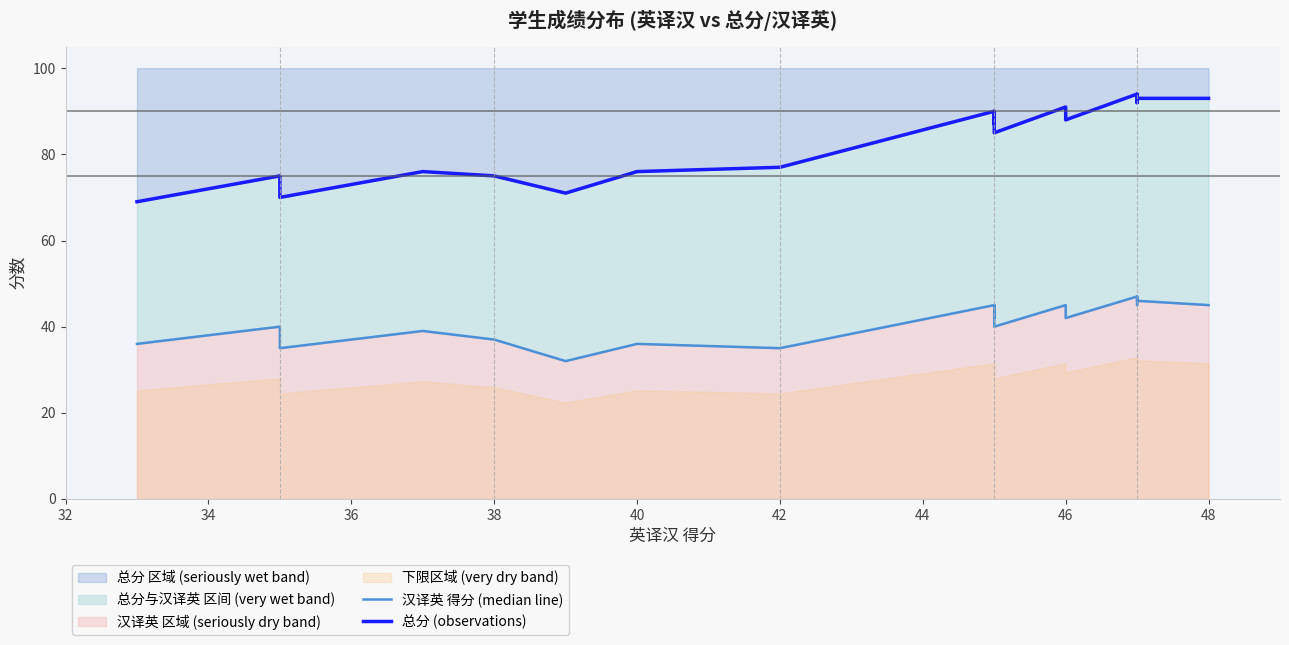

Reading left to right, what are all the values shown in this chart?

汉译英 得分 (median line): 36	40	40	35	39	37	32	36	35	45	42	45	40	45	42	47	45	47	46	45
总分 (observations): 69	75	75	70	76	75	71	76	77	90	87	90	85	91	88	94	92	94	93	93